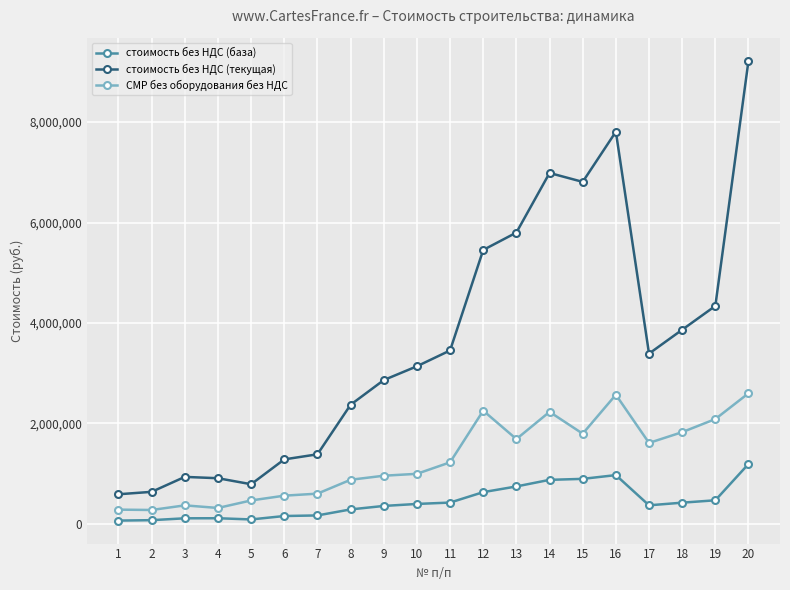

What is the difference between the second highest and second lowest values in the стоимость без НДС (текущая) series?

7170372.7